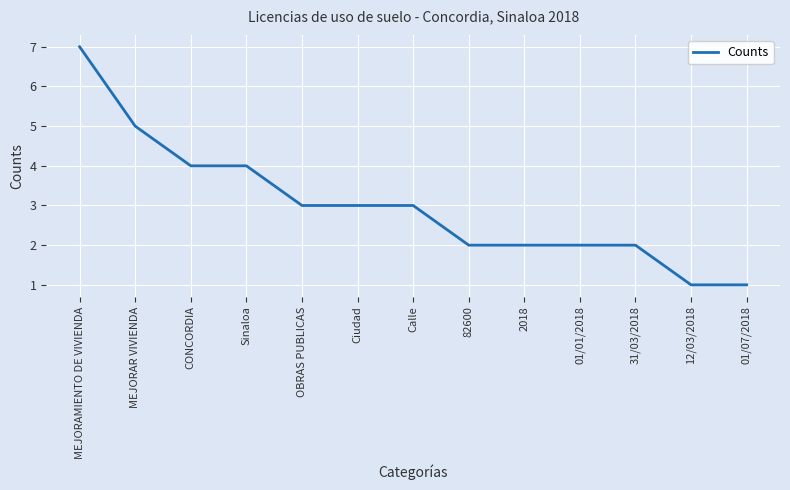

What position from the left is MEJORAMIENTO DE VIVIENDA?

1